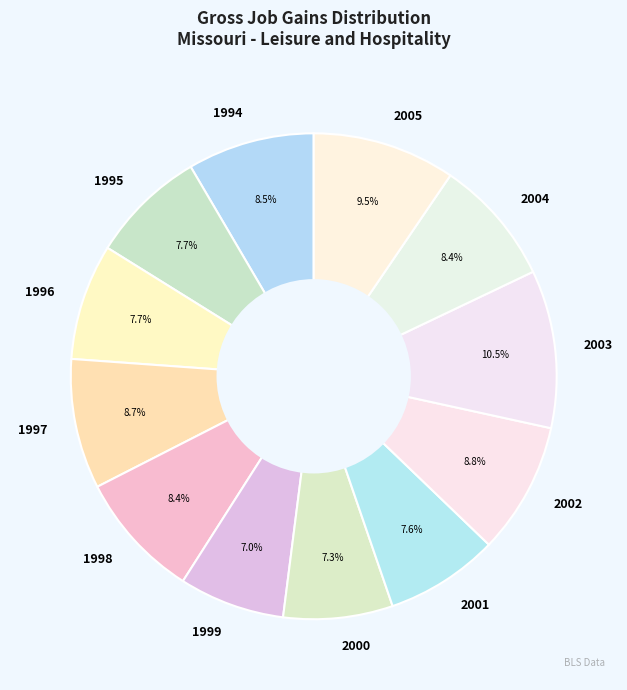

Is it true that 2002 is 9% of the pie?

True